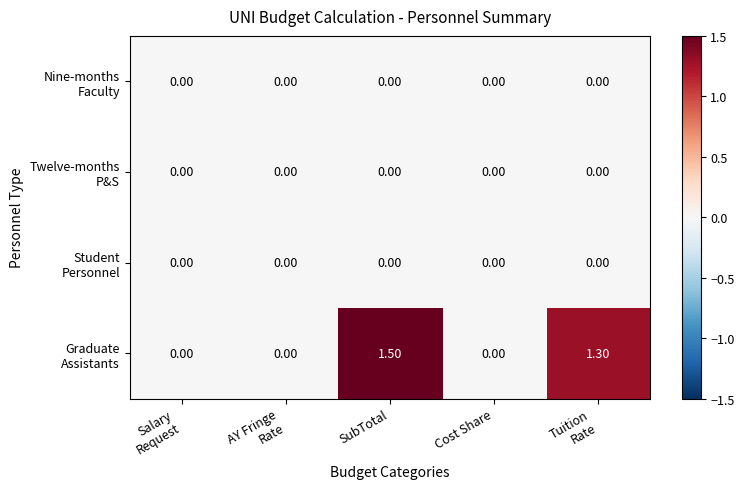

At which category is the sum across all series the highest?

SubTotal